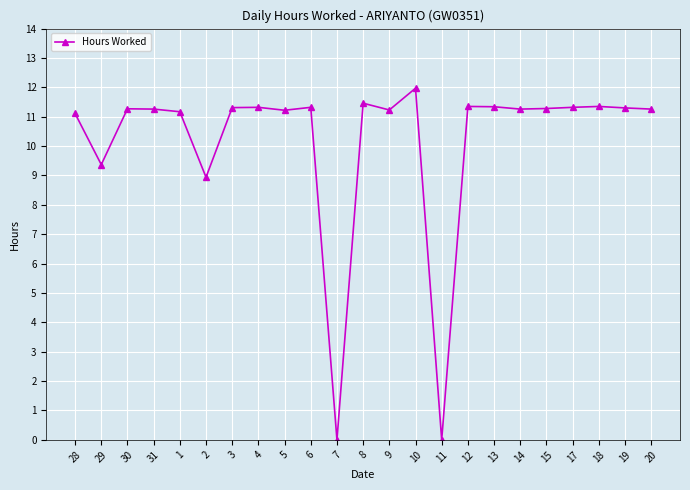

Where is the first local minimum?

29